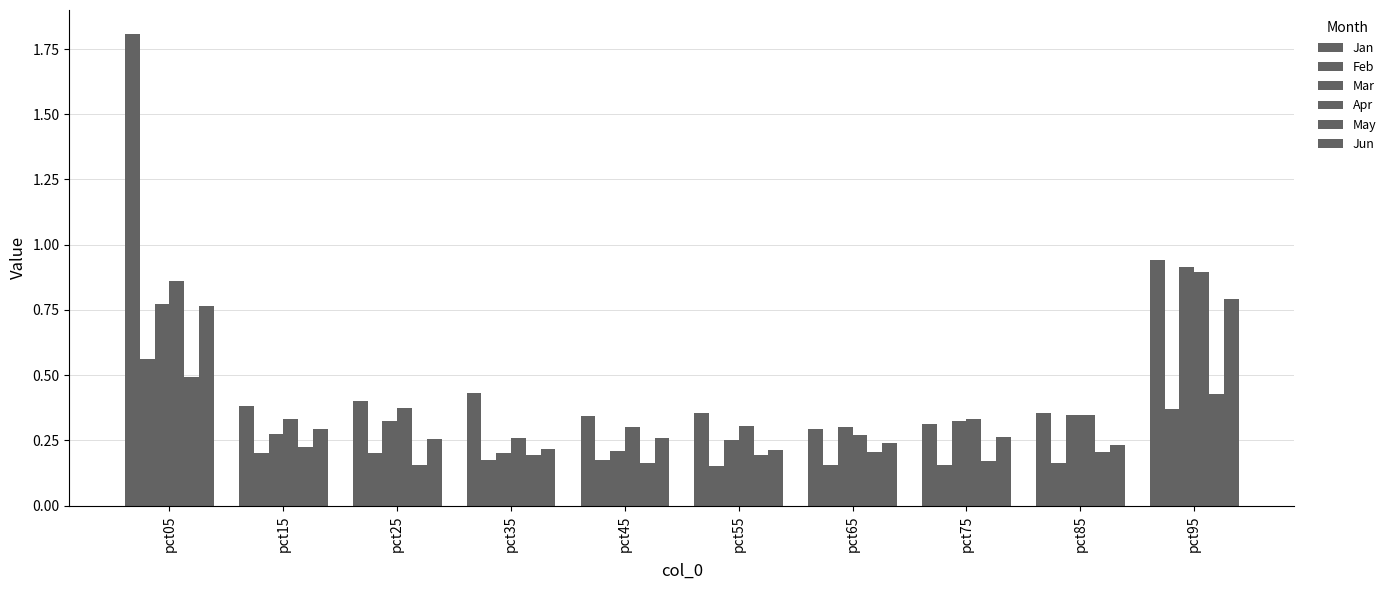

What is the average value of the Jun series?

0.4